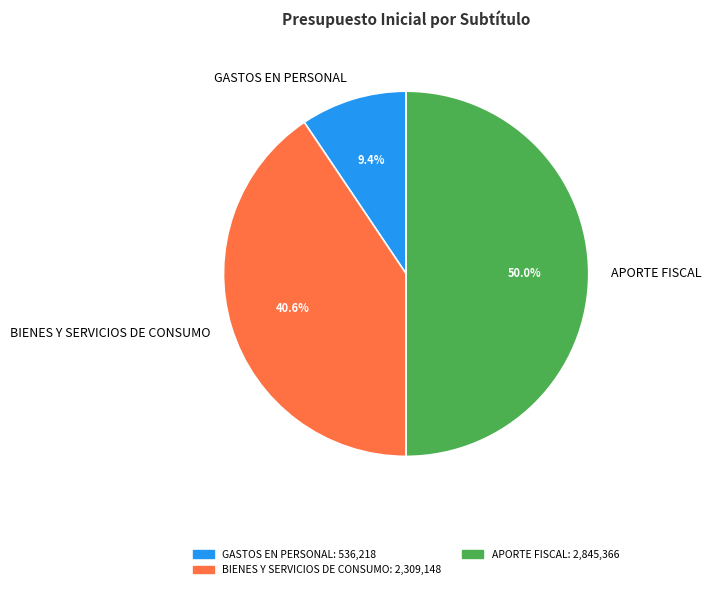

Is GASTOS EN PERSONAL the majority of the pie?

No